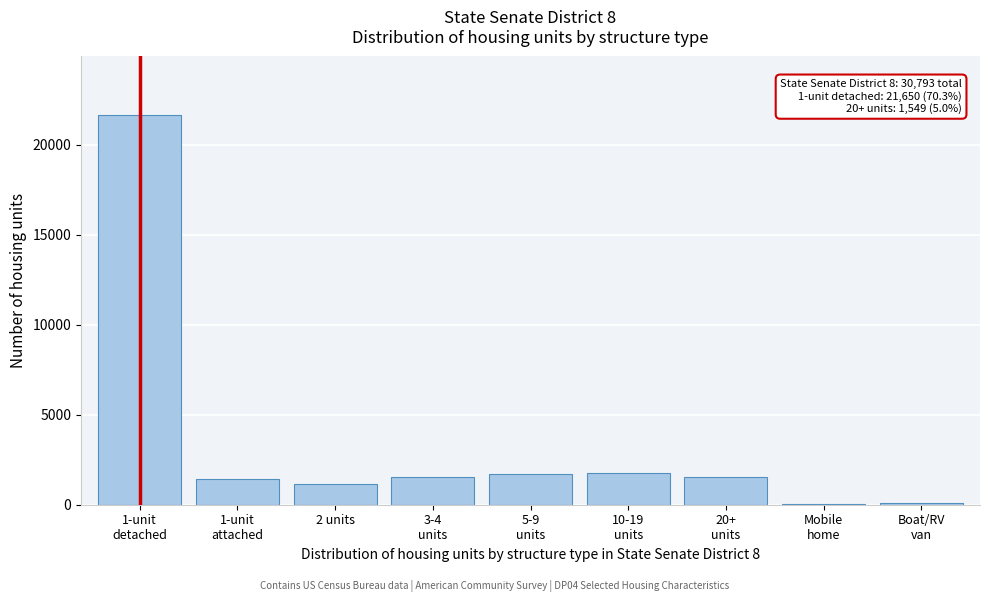

How many distinct data groups are displayed?

1